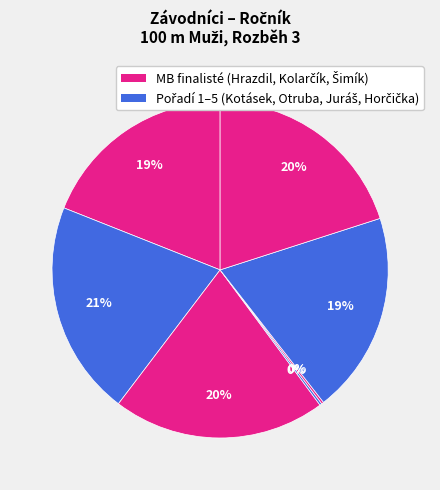

Rank the categories by value from lowest to highest.

Horčička Pavel, Juráš Daniel, Šimík Vladimír, Hrazdil Ondřej, Kolarčík Vojtěch, Otruba Marian, Kotásek Filip